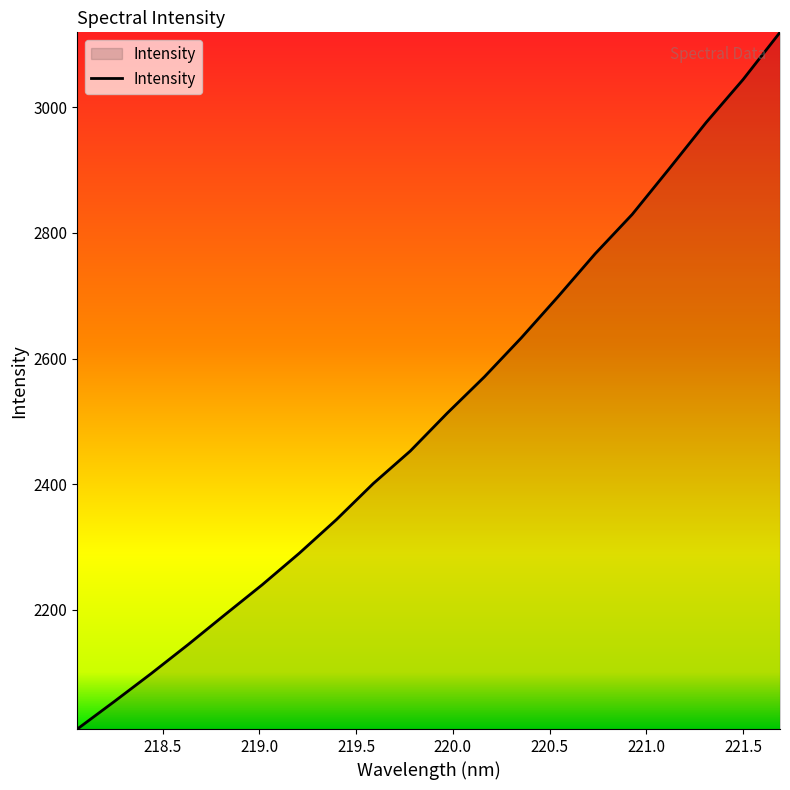

What is the smallest value displayed?

2010.1